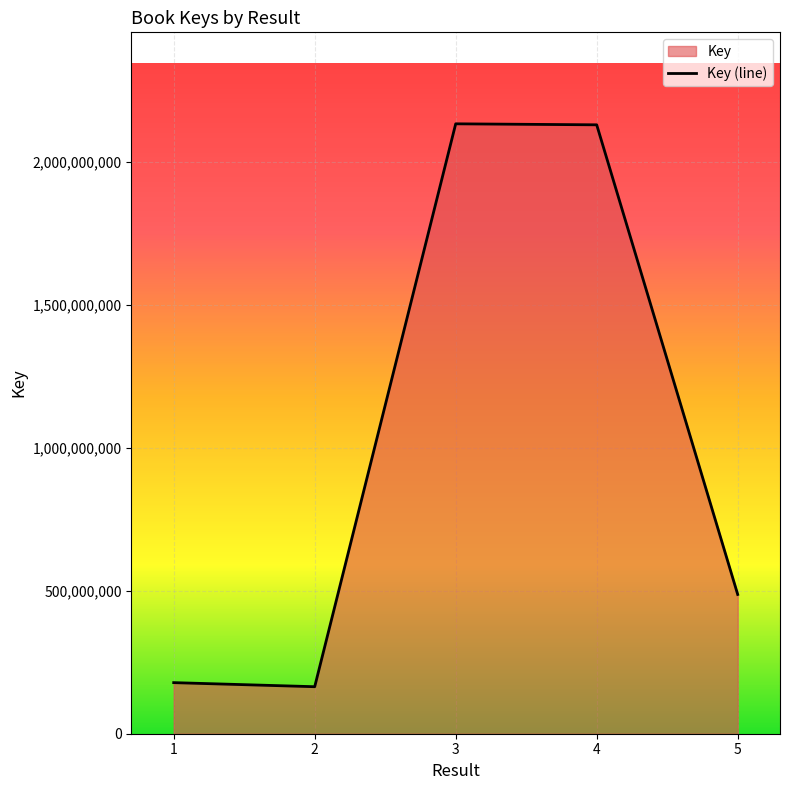

What is the average value?

1018226524